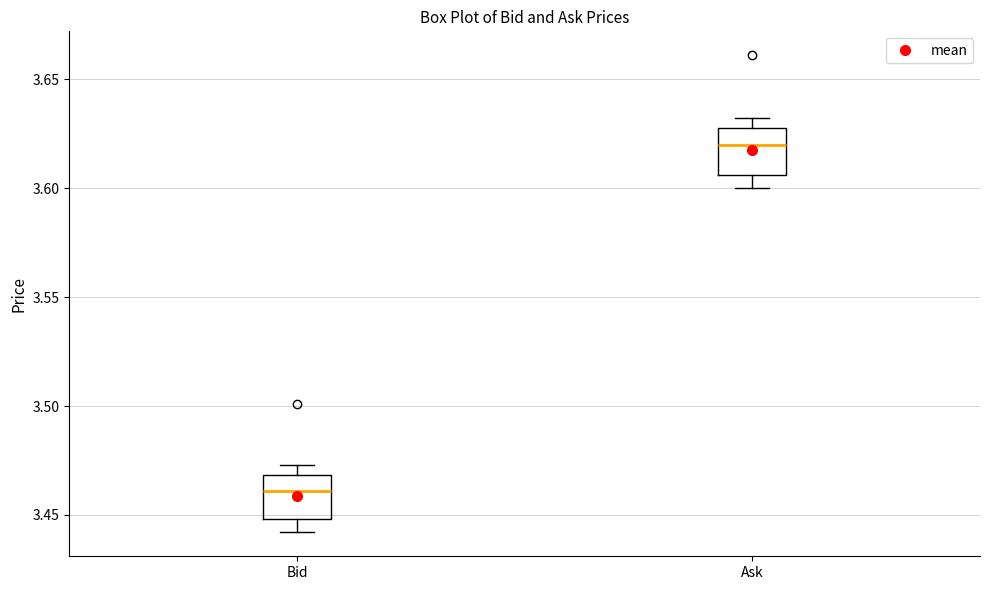

Reading left to right, read every box against the y-axis: the position of its median line, the range the box covers, and the ends of its whiskers. The values are not printed on the chart, so give them approximately, as read against the axis.

Bid: median 3.460, box 3.450 to 3.470, whiskers 3.440 to 3.475
Ask: median 3.620, box 3.605 to 3.630, whiskers 3.600 to 3.630 (just above the box's upper edge)